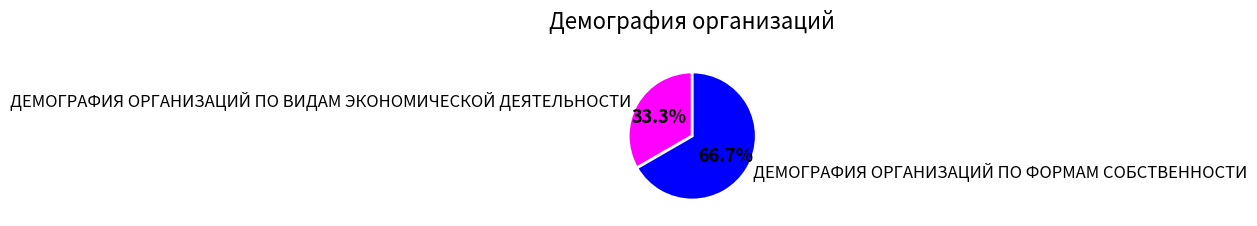

Does any single category account for the majority?

Yes